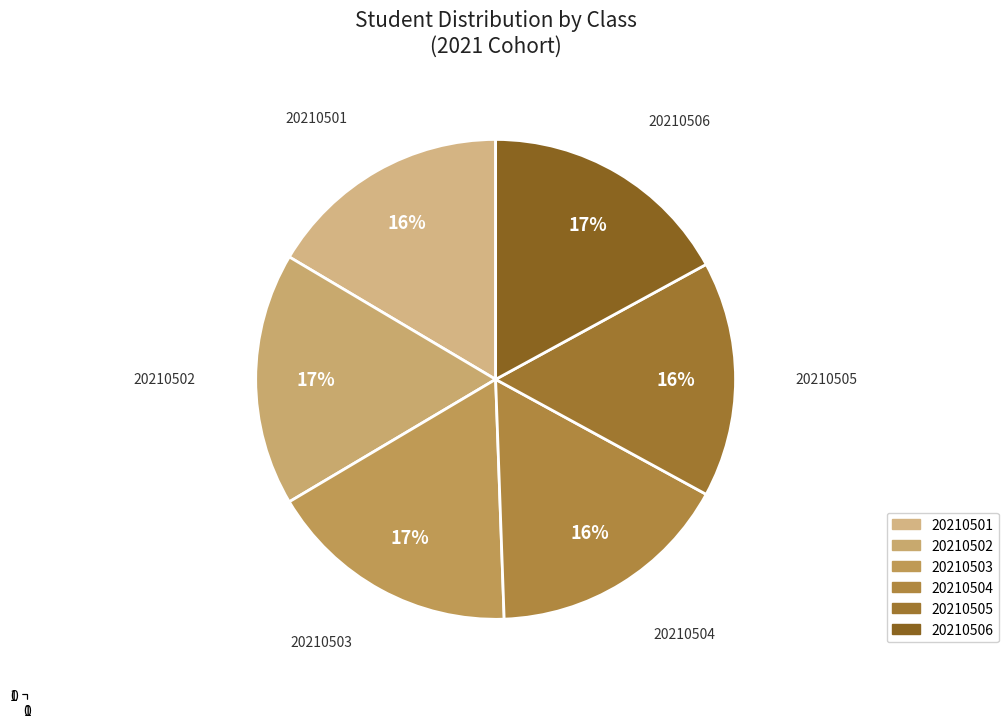

Do 20210504 and 20210506 together represent more than half of the pie?

No